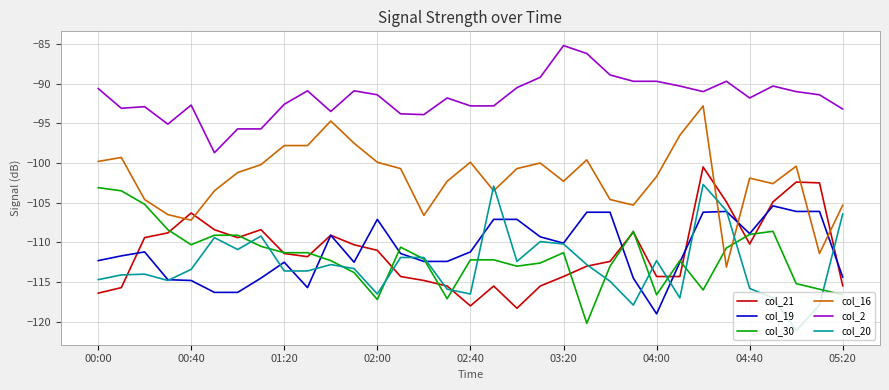

What is the highest value of the col_16 series?

-92.8